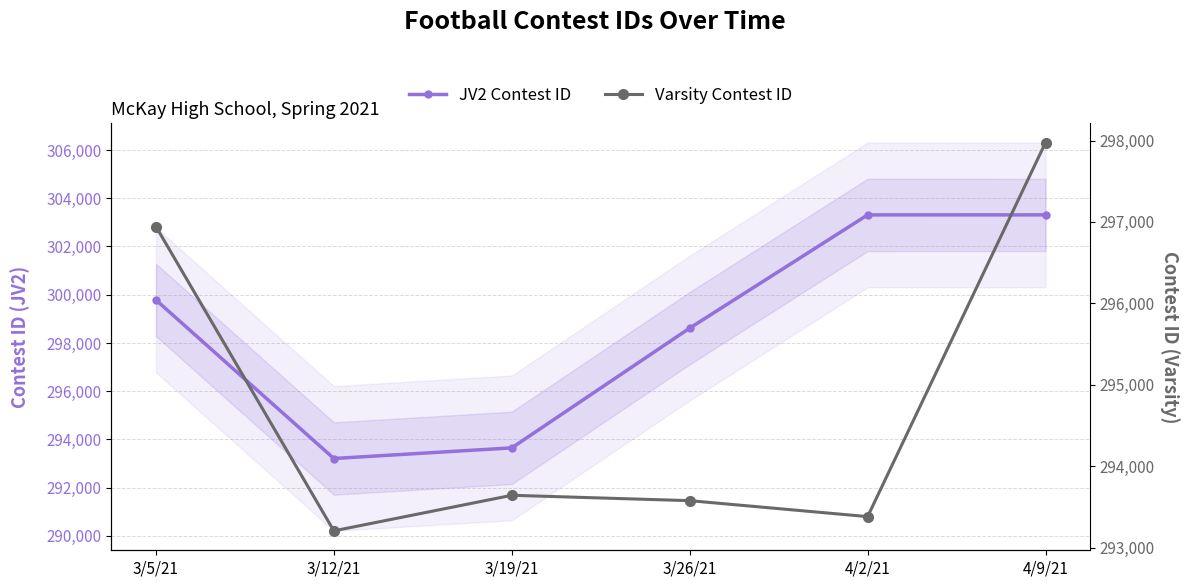

What is the total value across all series at 4/2/21?

596690